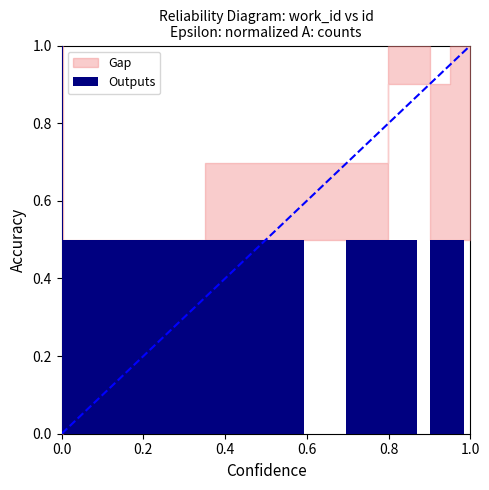

What is the label of the 2nd bar from the left?

0.2